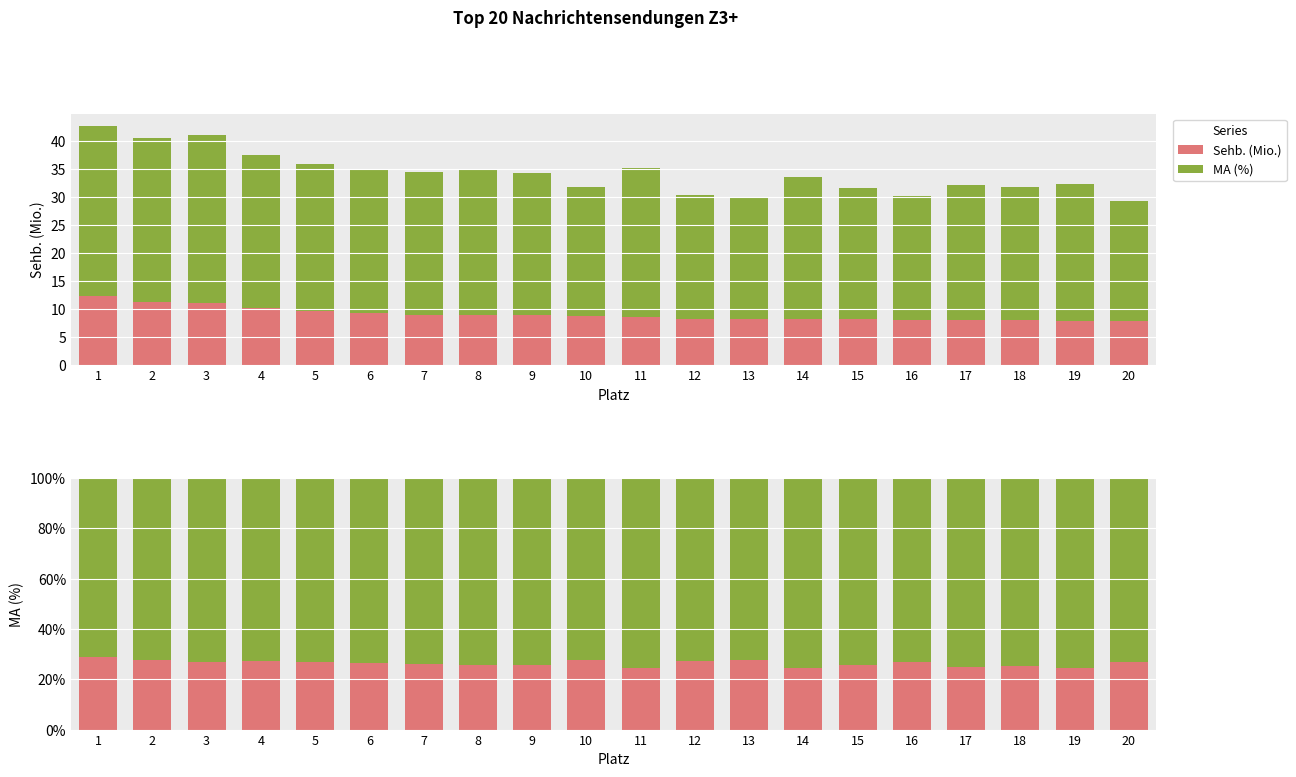

What are all the series names shown in the legend?

Sehb. (Mio.), MA (%)